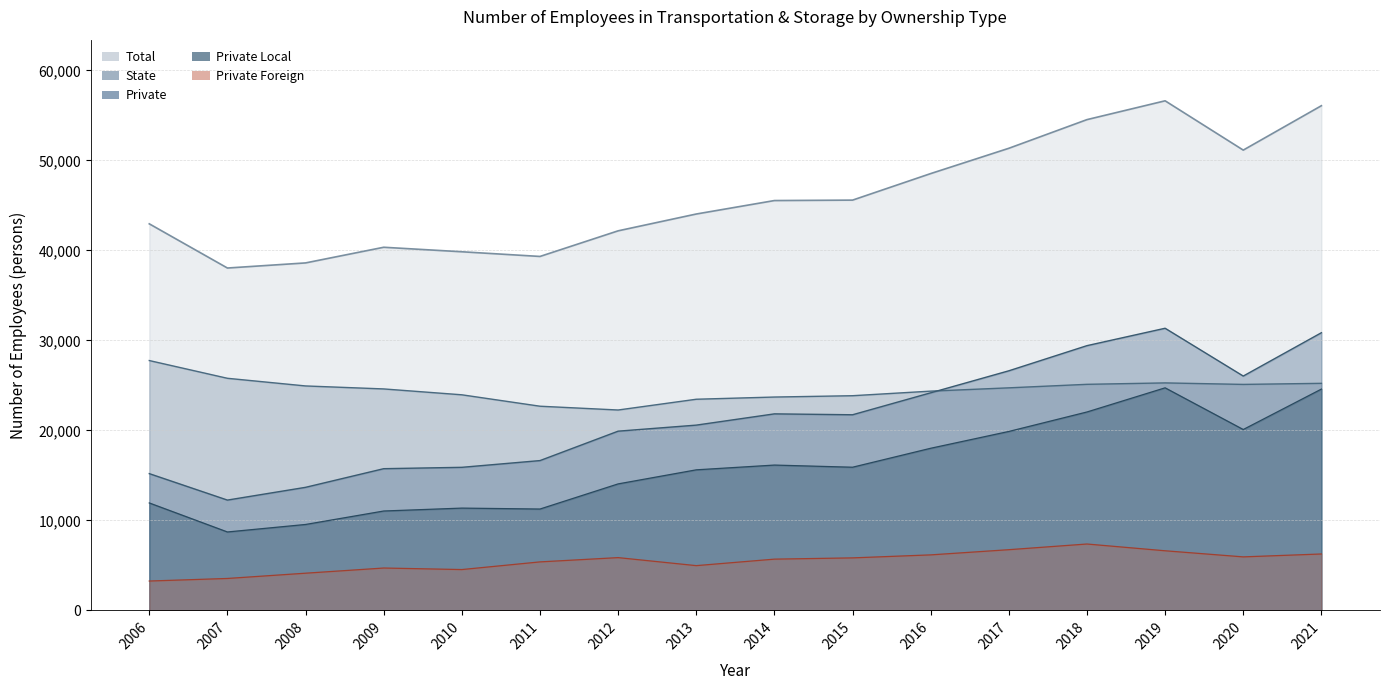

Which category has the highest value in the Private Local series?

2019